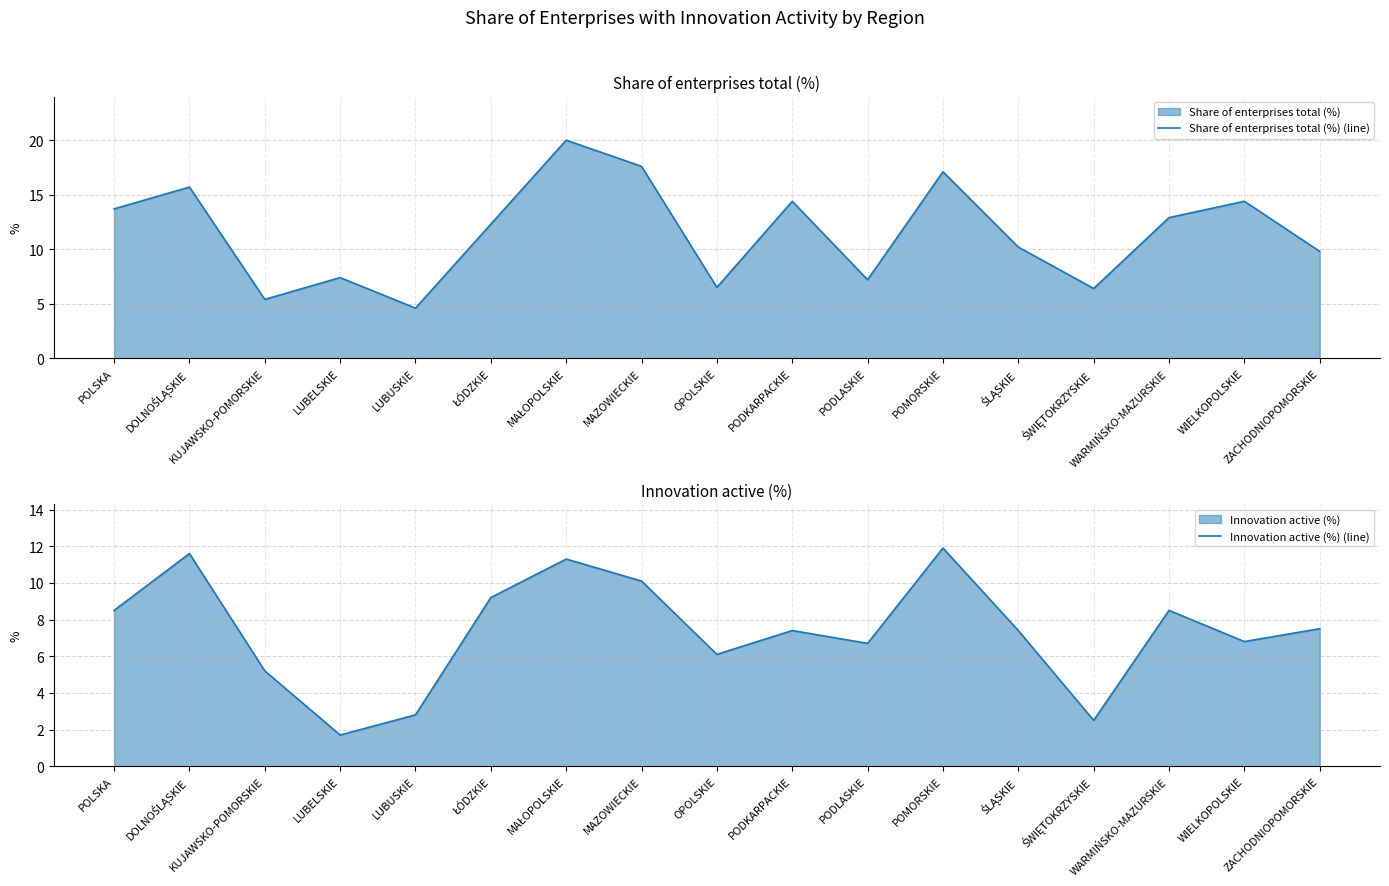

At how many categories does at least one series exceed 3?

17